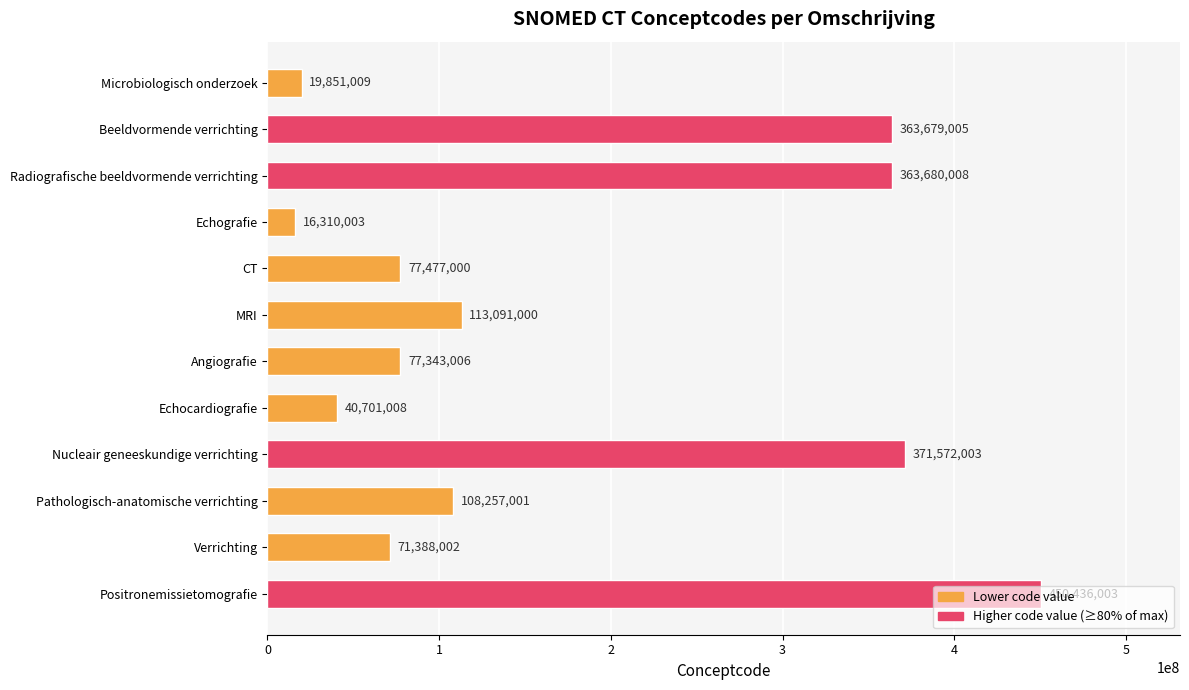

Where is the data nearest to the value 233373003?

MRI